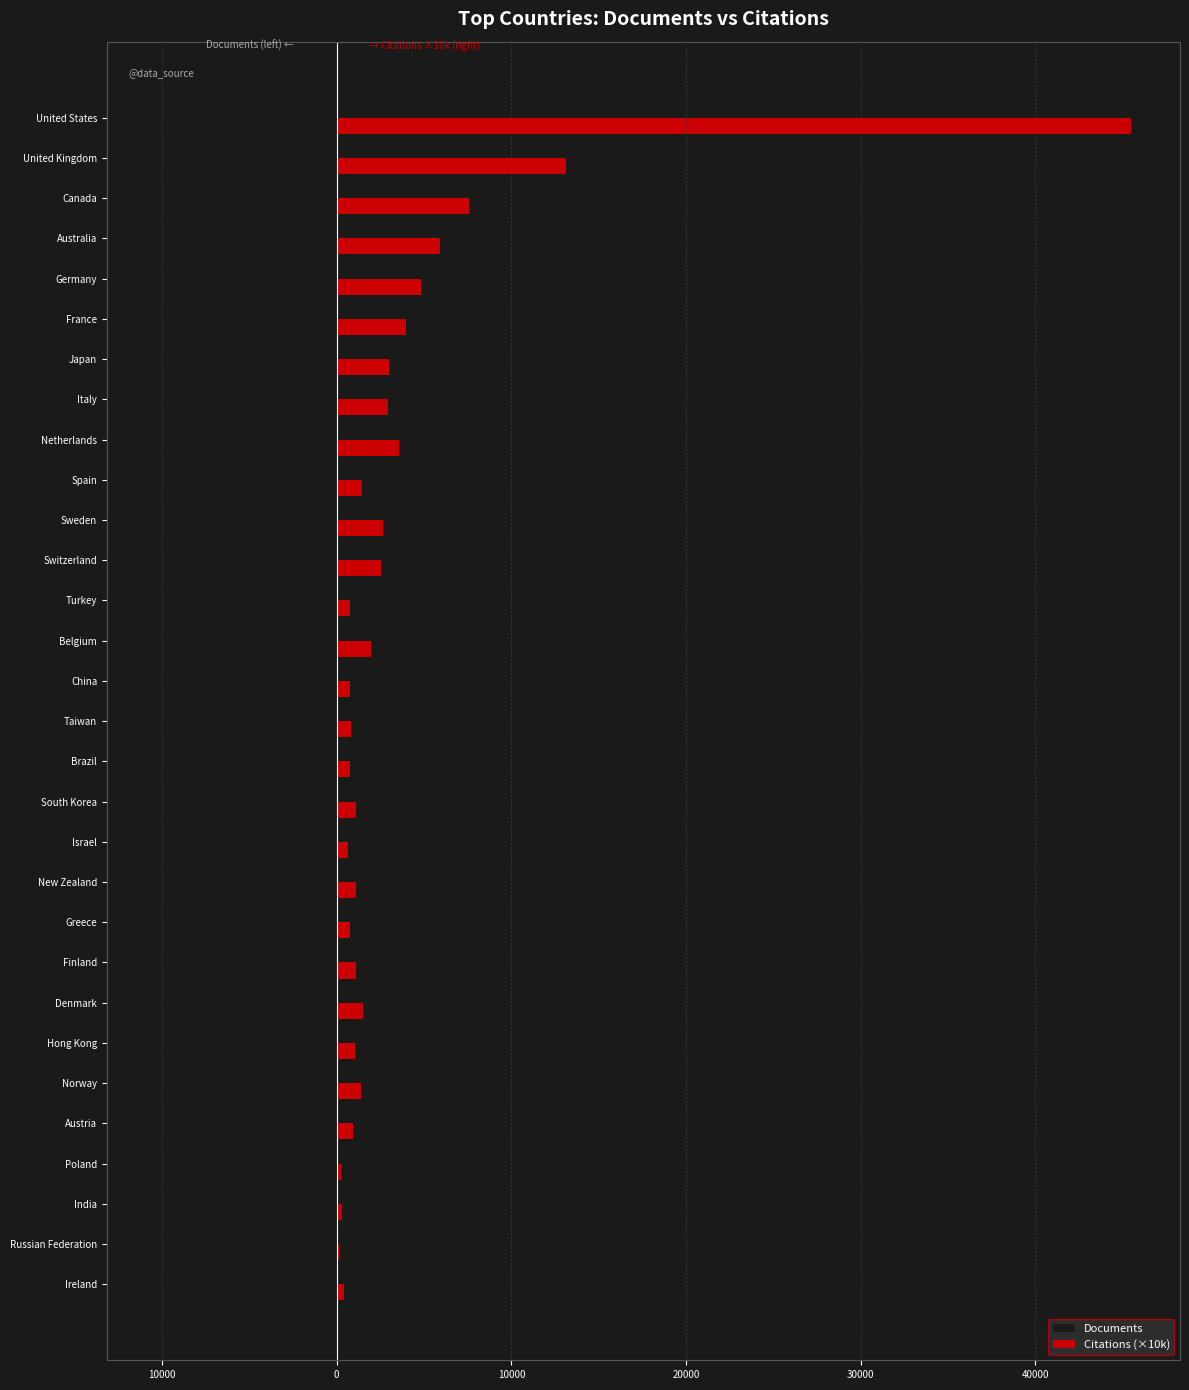

Rank the series by their average value, from lowest to highest.

Documents, Citations (×10k)